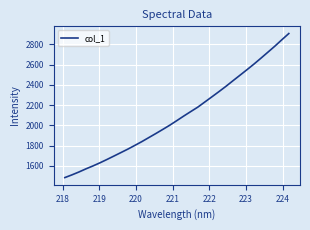

Count the number of values greater than 2046.

17